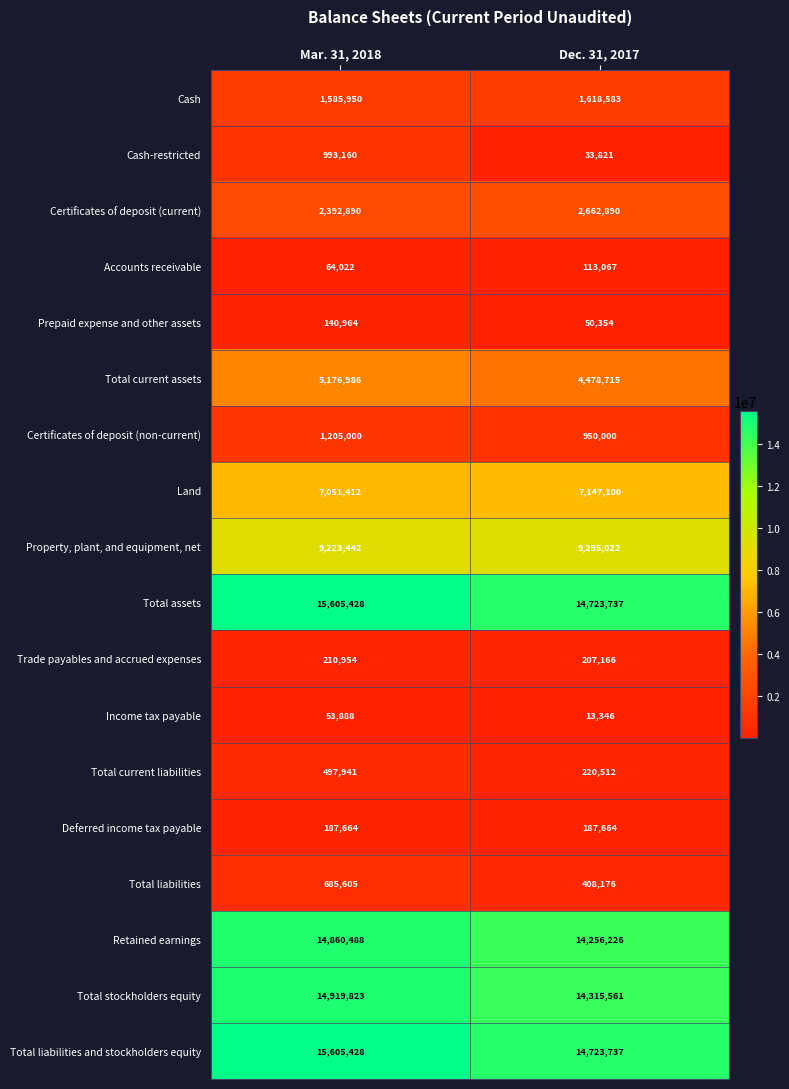

Between Mar. 31, 2018 and Dec. 31, 2017, which series saw the biggest shift?

Cash-restricted